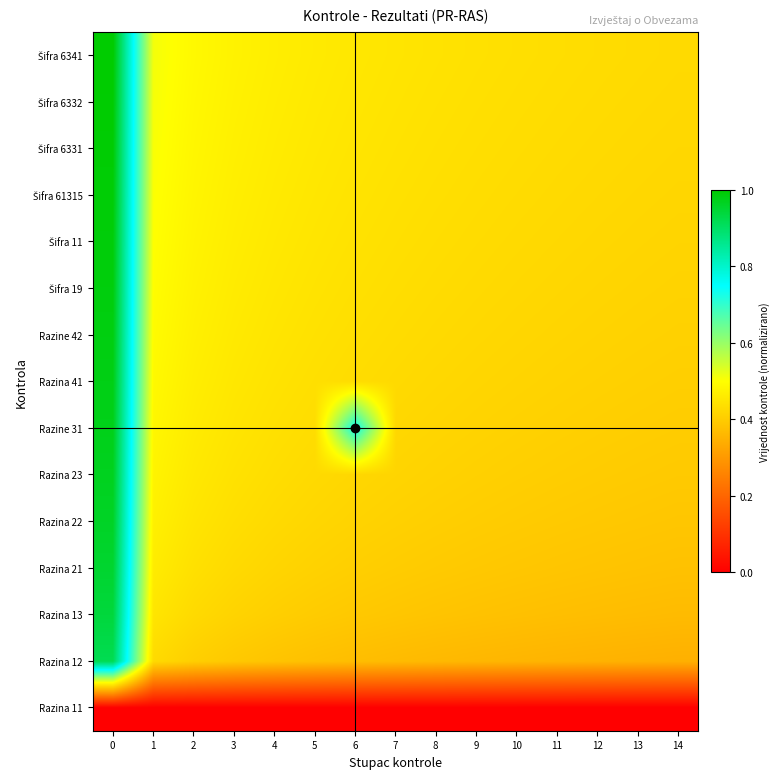

What is the difference between the highest and lowest values at 12?

0.4